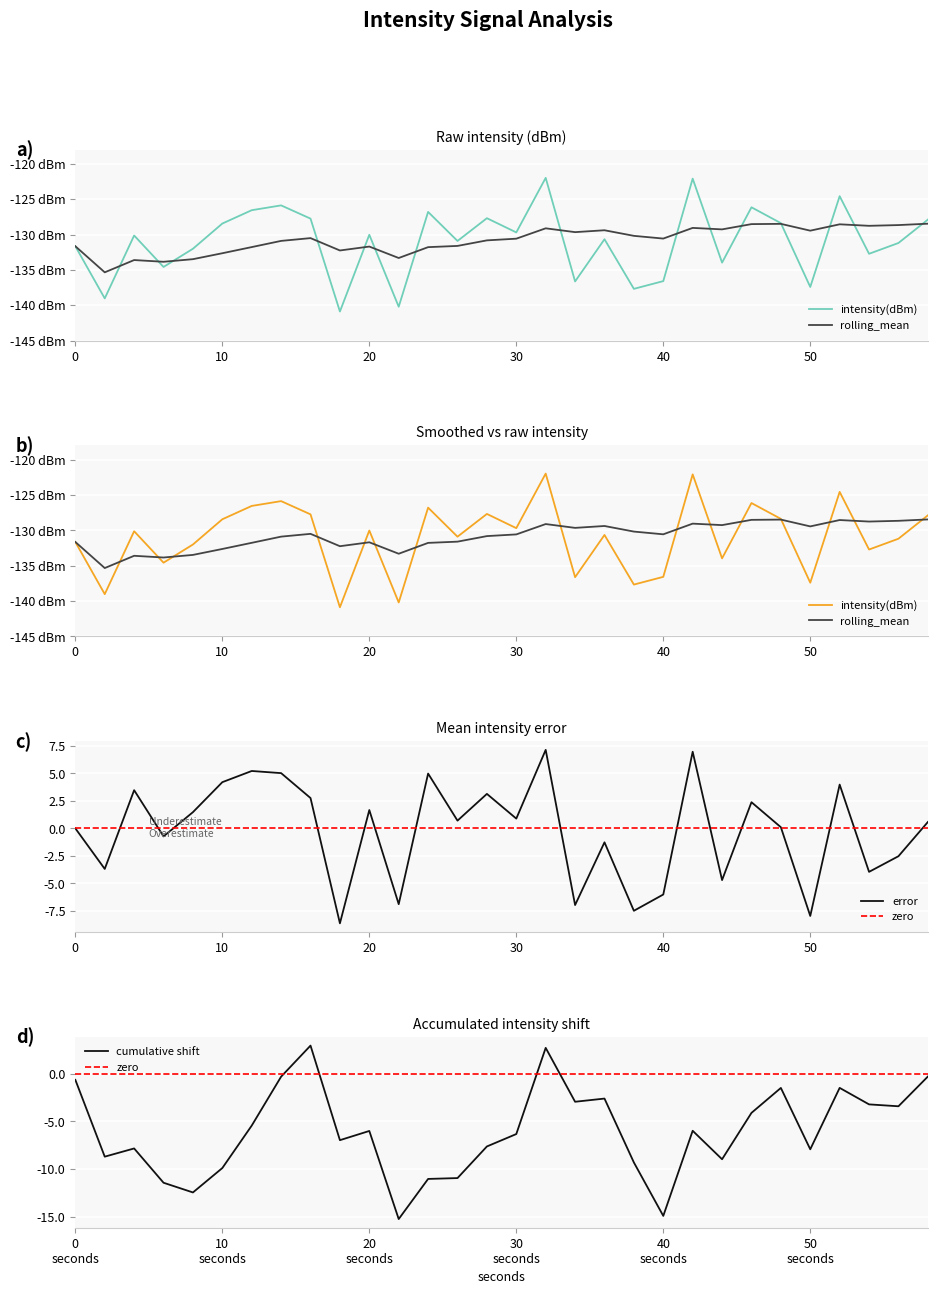

What is the maximum value shown in the chart?

-122.0